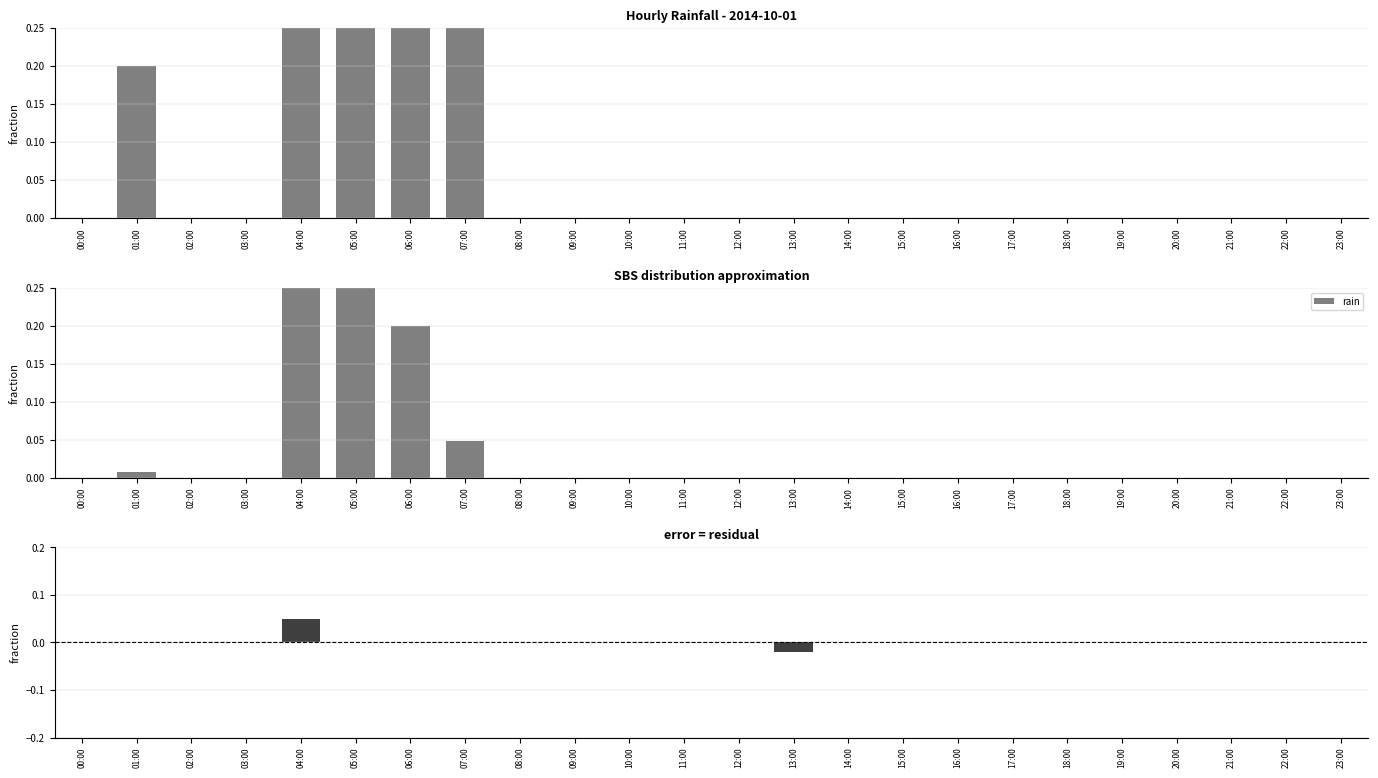

What is the difference between the maximum and minimum values in the error series?

0.1